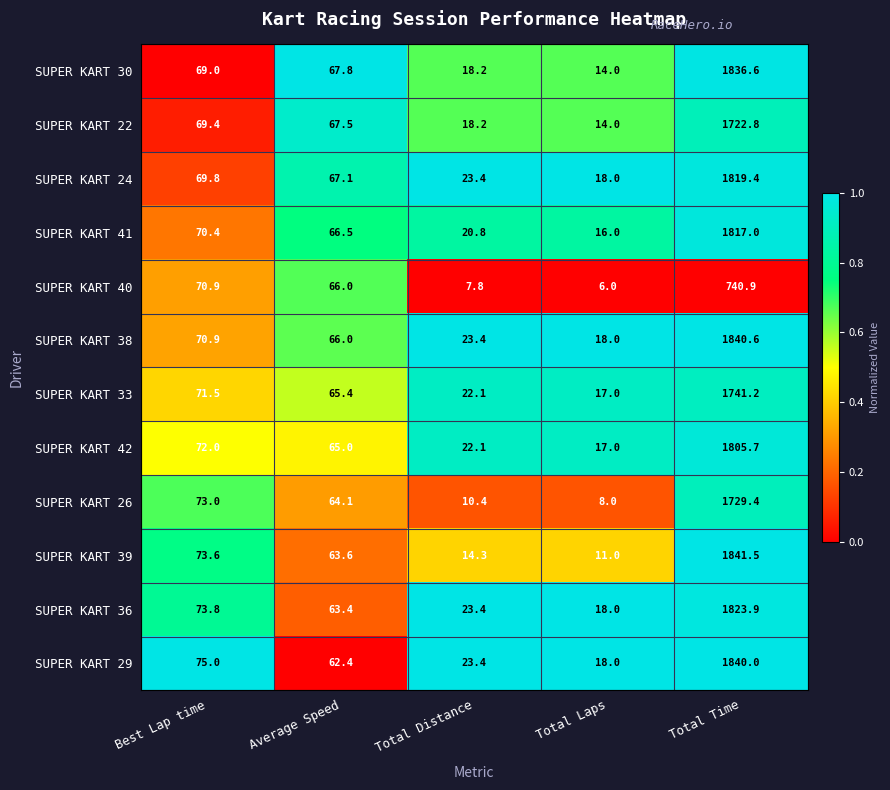

Which series has the widest spread of values?

SUPER KART 39